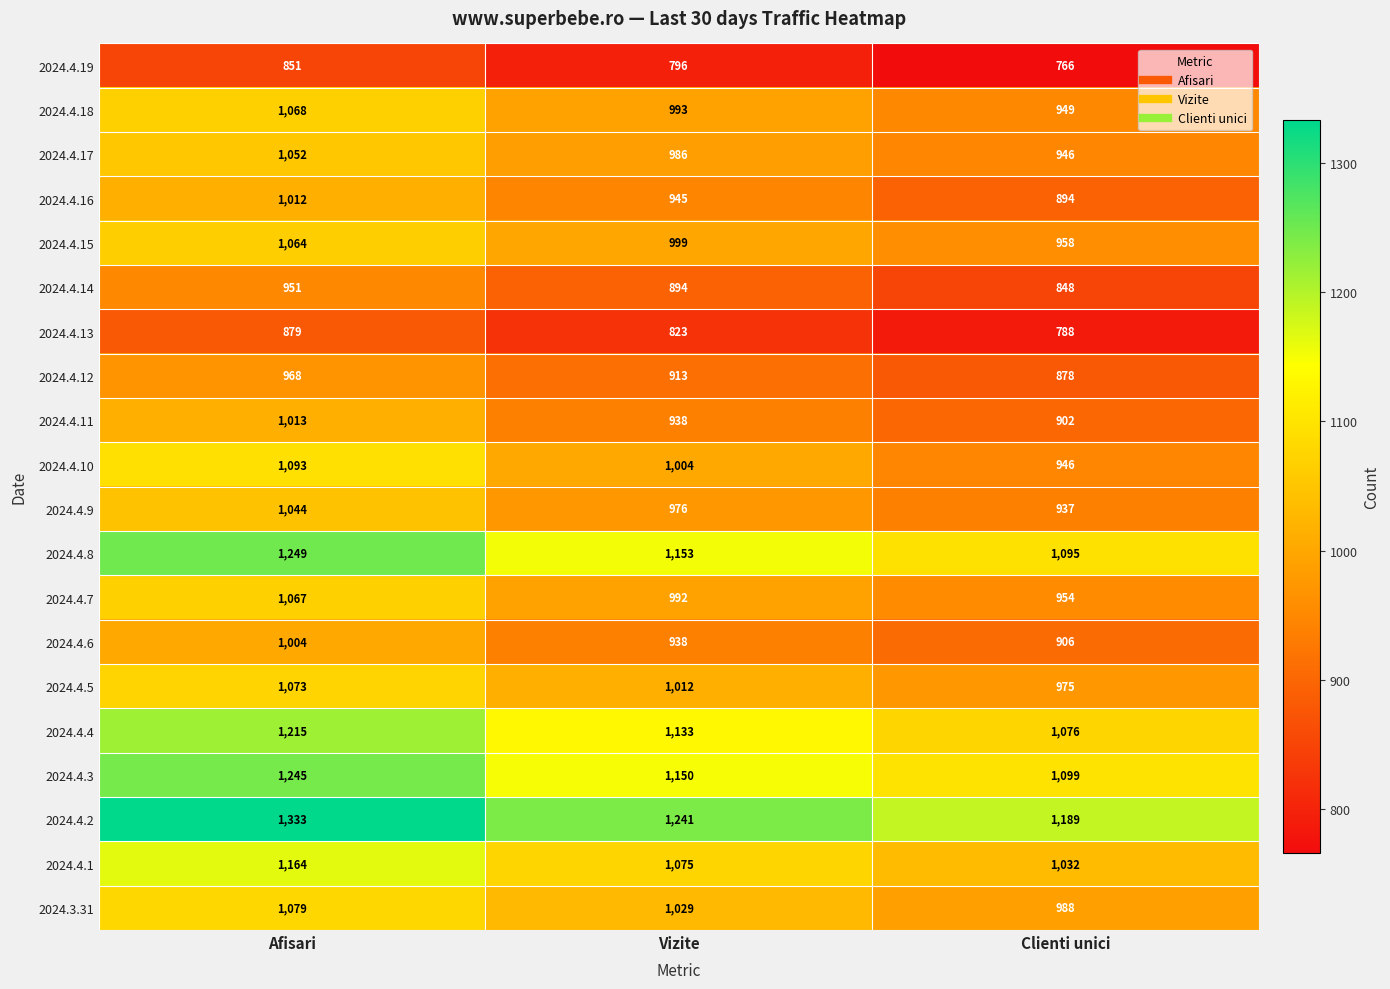

At which category does the chart reach its peak across all series?

Afisari